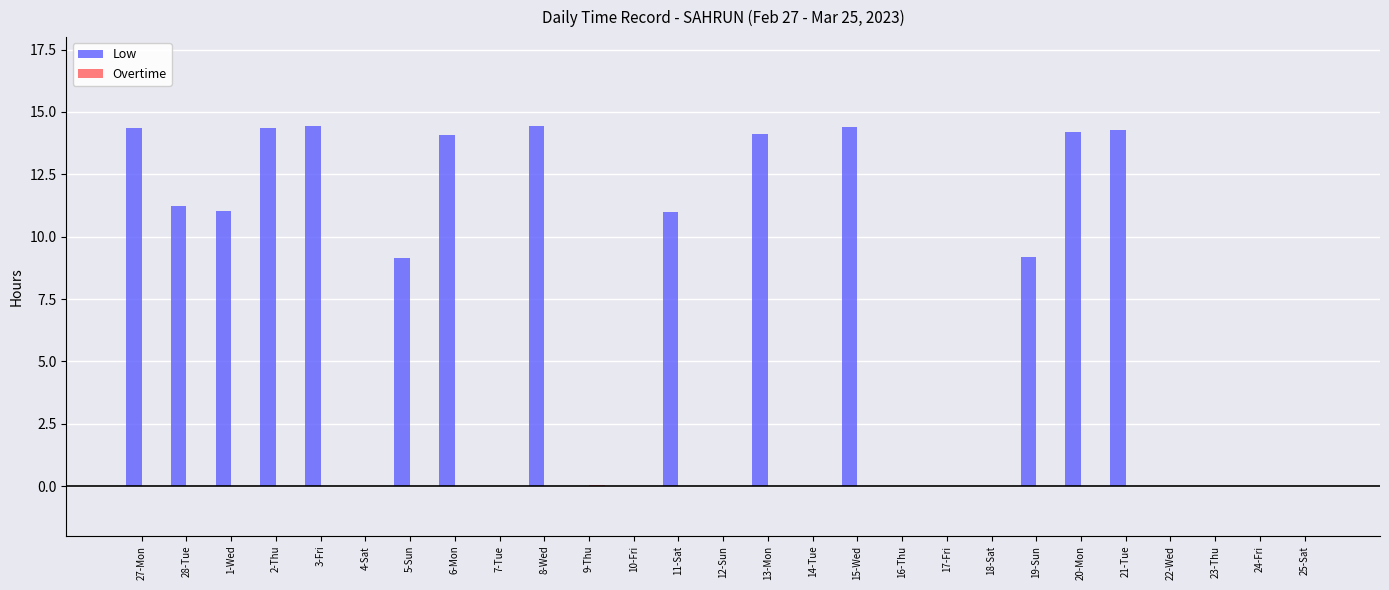

Which series has the largest total across all categories?

Low